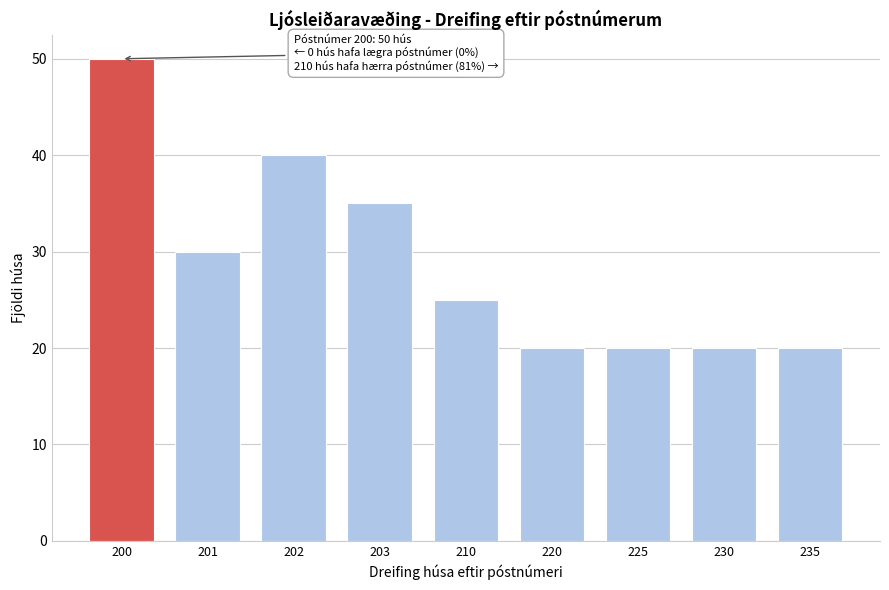

Reading left to right, what are all the values shown in this chart?

200=50	201=30	202=40	203=35	210=25	220=20	225=20	230=20	235=20